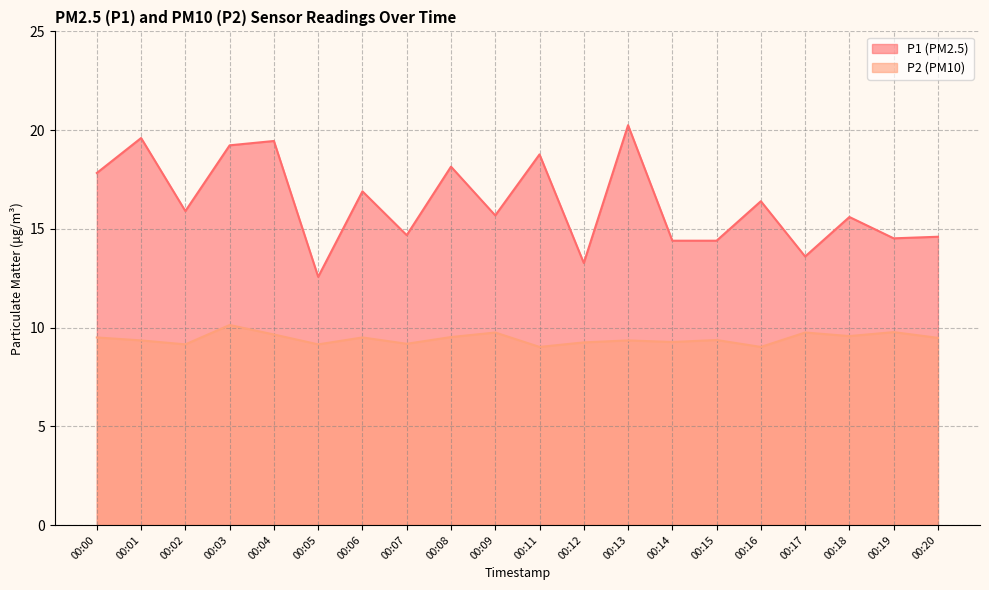

Reading right to left, list all the values displayed in this chart.

P1: 14.6	14.5	15.6	13.6	16.4	14.4	14.4	20.2	13.3	18.8	15.7	18.1	14.7	16.9	12.6	19.4	19.2	15.9	19.6	17.8
P2: 9.5	9.8	9.6	9.8	9.0	9.4	9.3	9.3	9.2	9.0	9.8	9.5	9.2	9.5	9.2	9.7	10.1	9.2	9.3	9.5